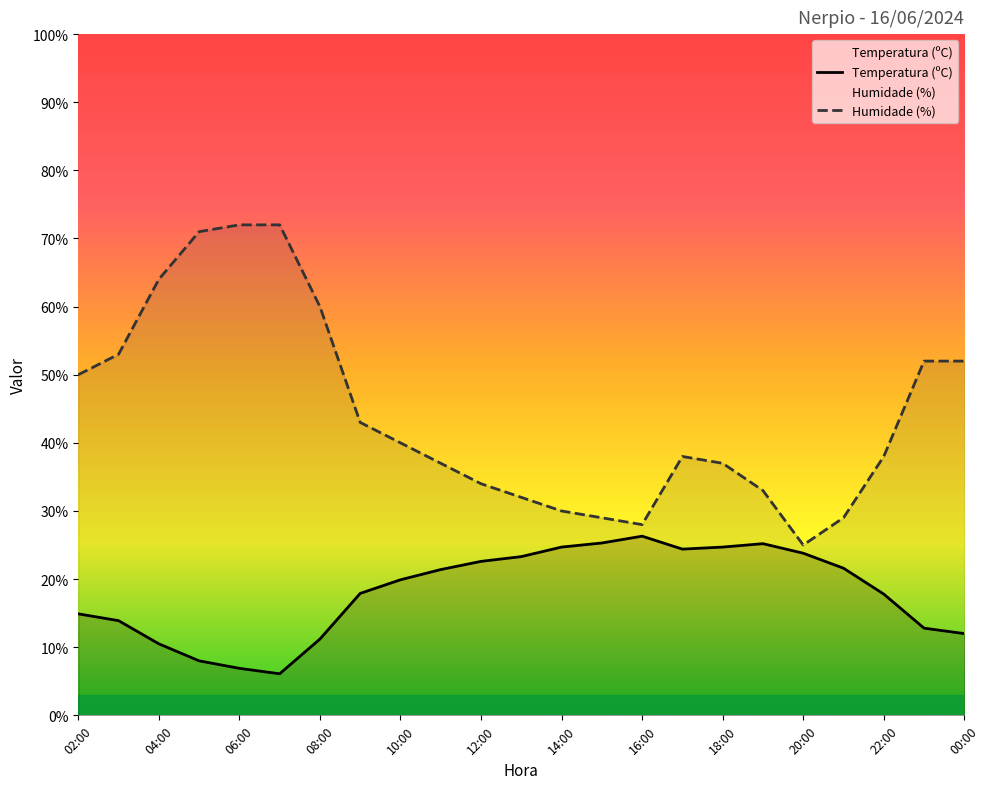

True or false: Humidade (%) and Temperatura (ºC) cross at least once.

False